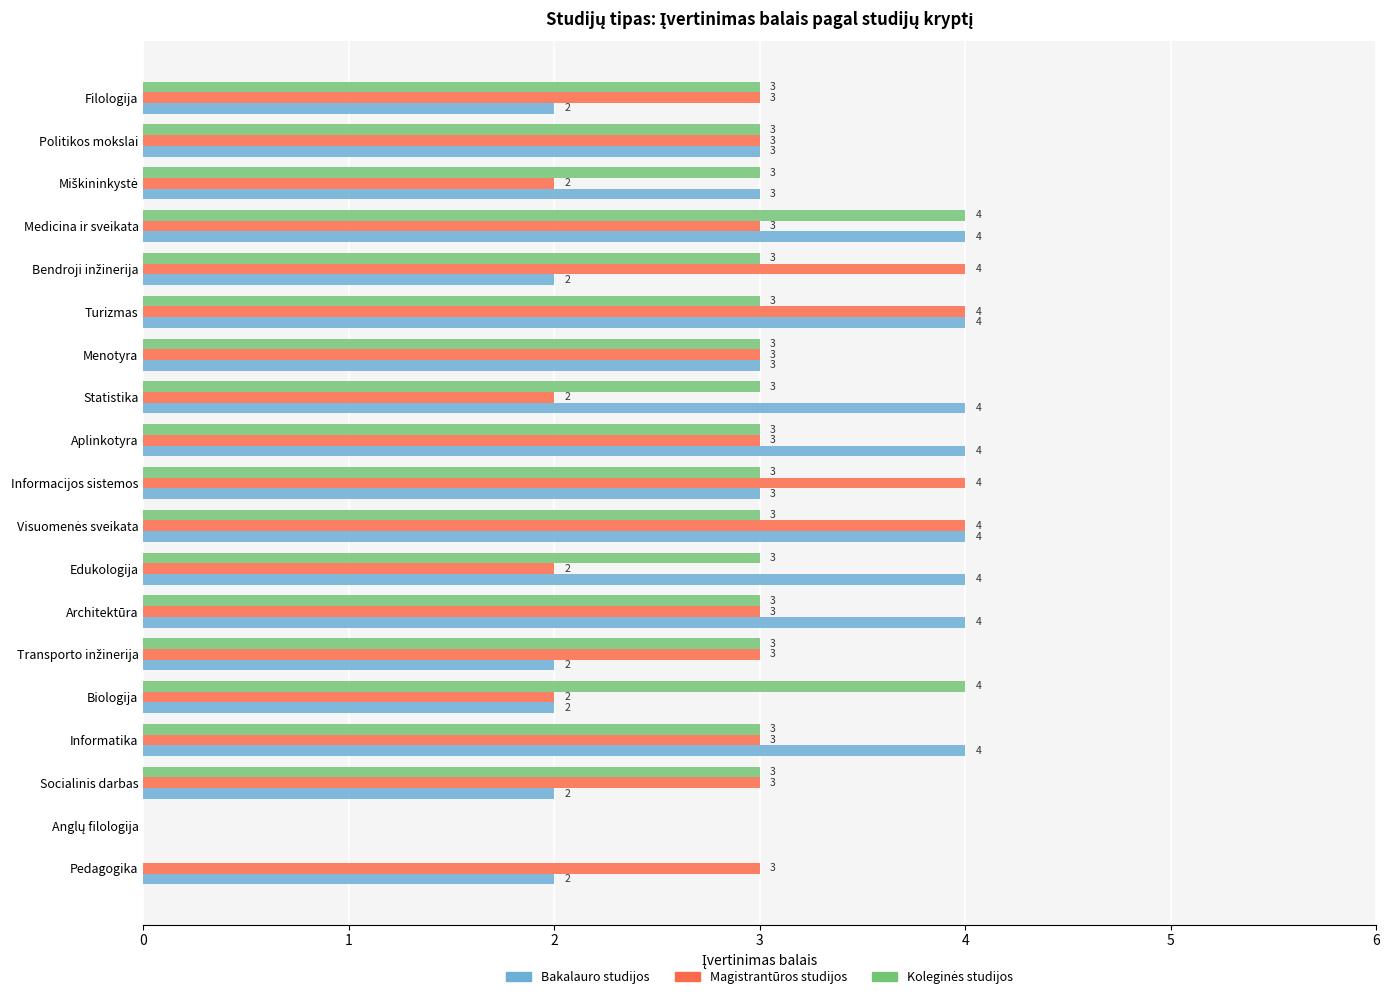

What is the maximum value shown in the chart?

4